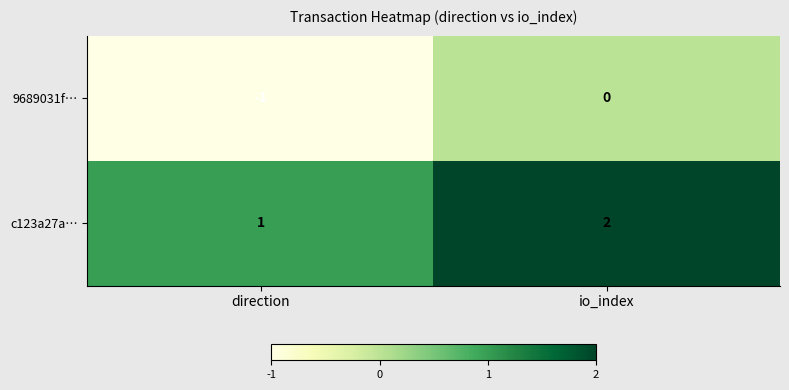

What is the minimum value shown in the chart?

-1